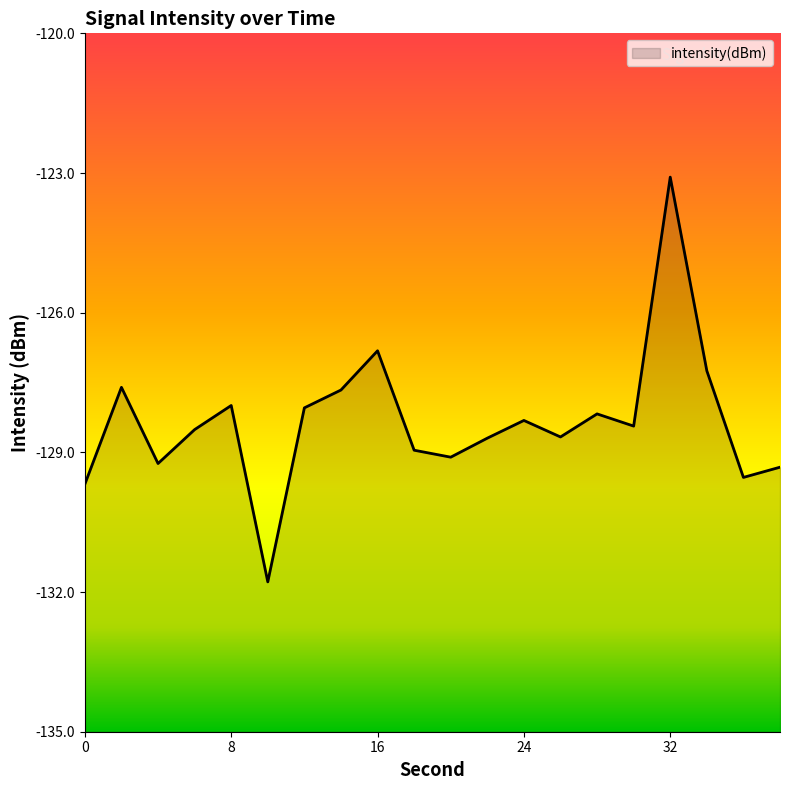

The value at 12 is -128.0. True or false?

True